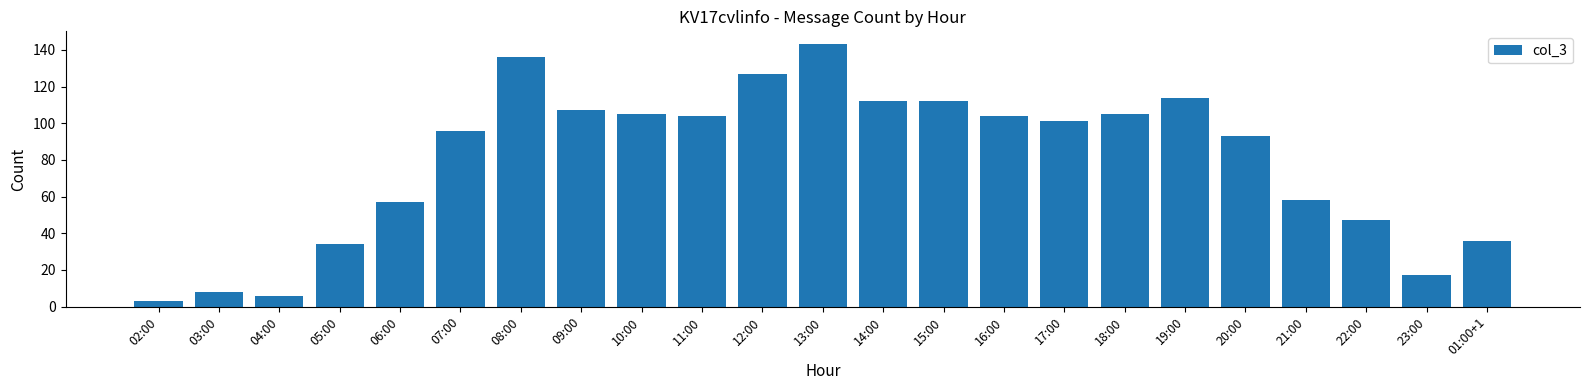

What is the sum of the values at 05:00 and 17:00?

135